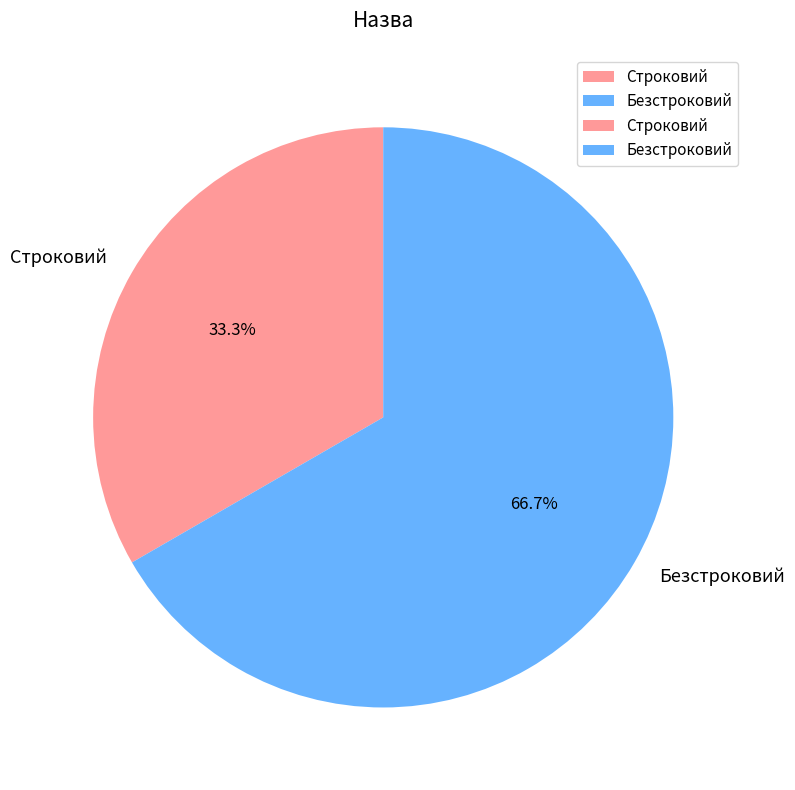

The Безстроковий slice represents 67% of the pie. True or false?

True